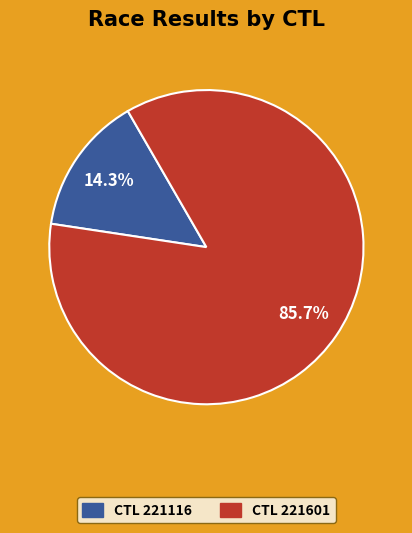

How many segments does this pie chart have?

2